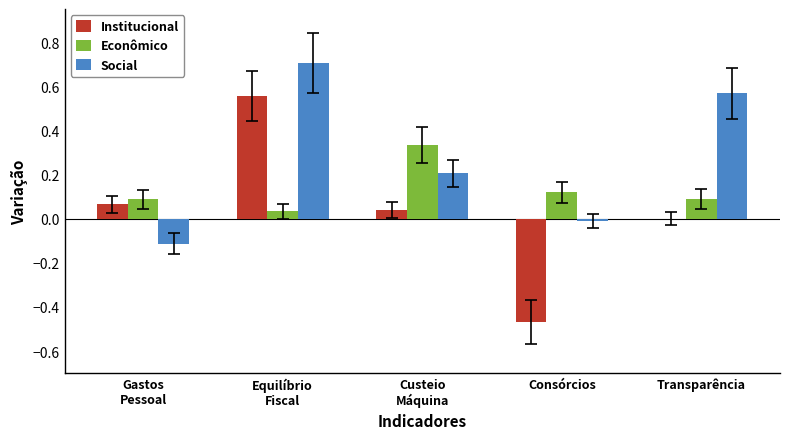

What is the greatest value displayed?

0.7